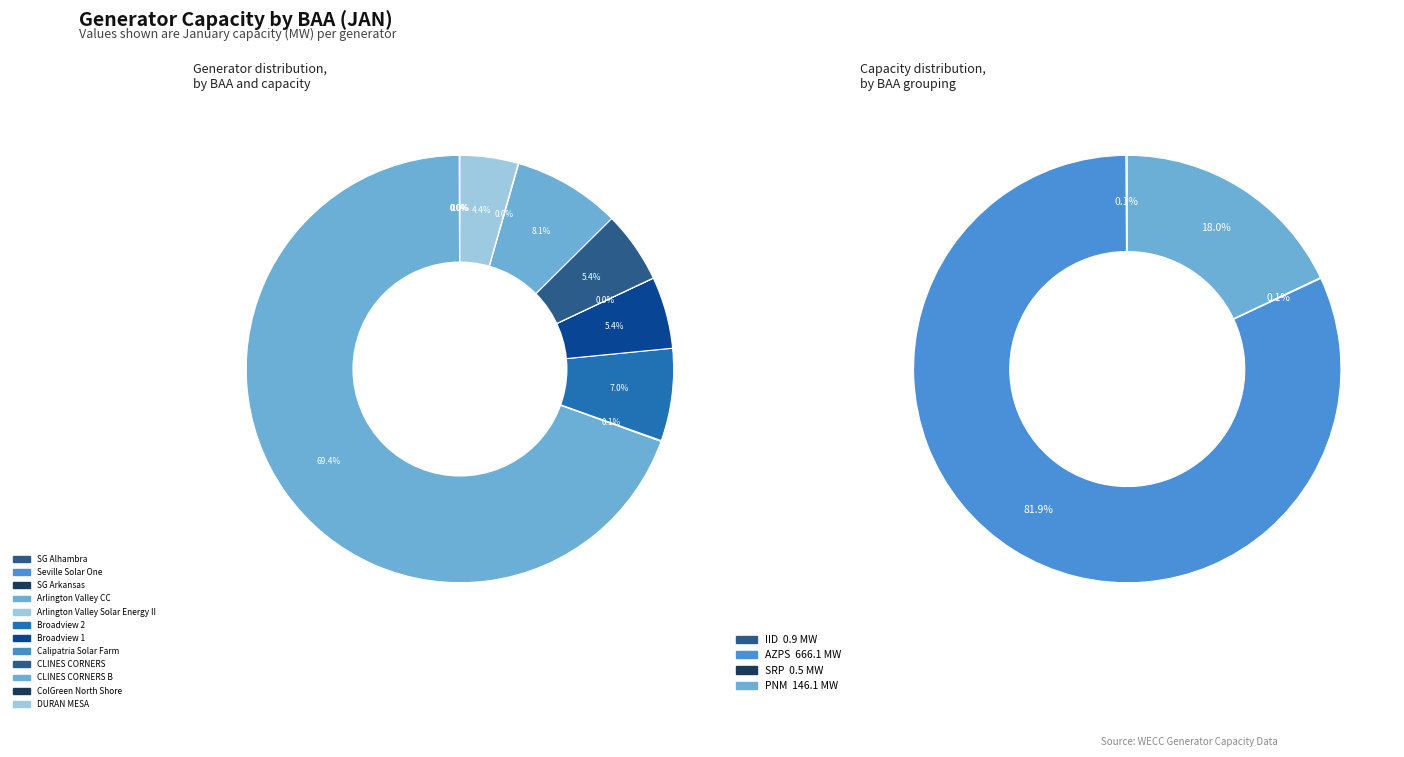

What portion of the pie excludes Seville Solar One?

100.0%